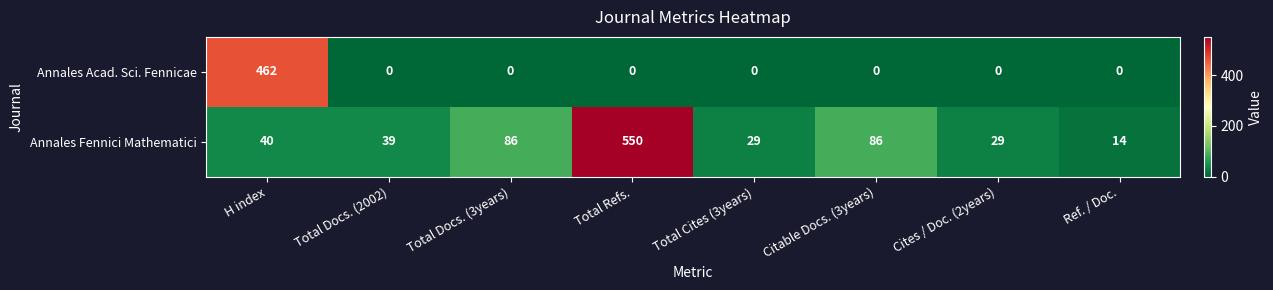

What is the minimum value for Annales Fennici Mathematici?

14